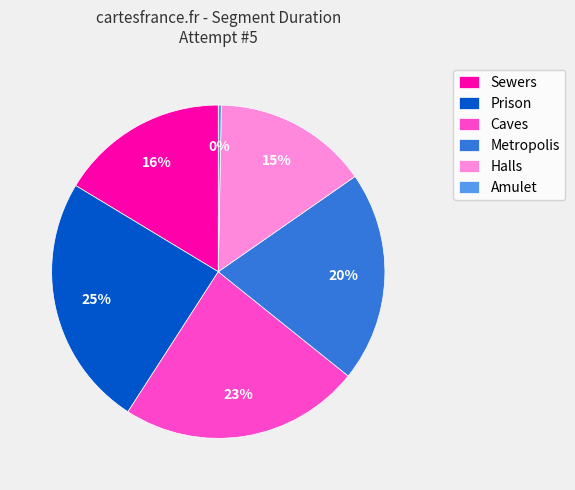

True or false: Caves accounts for 23% of the total.

True